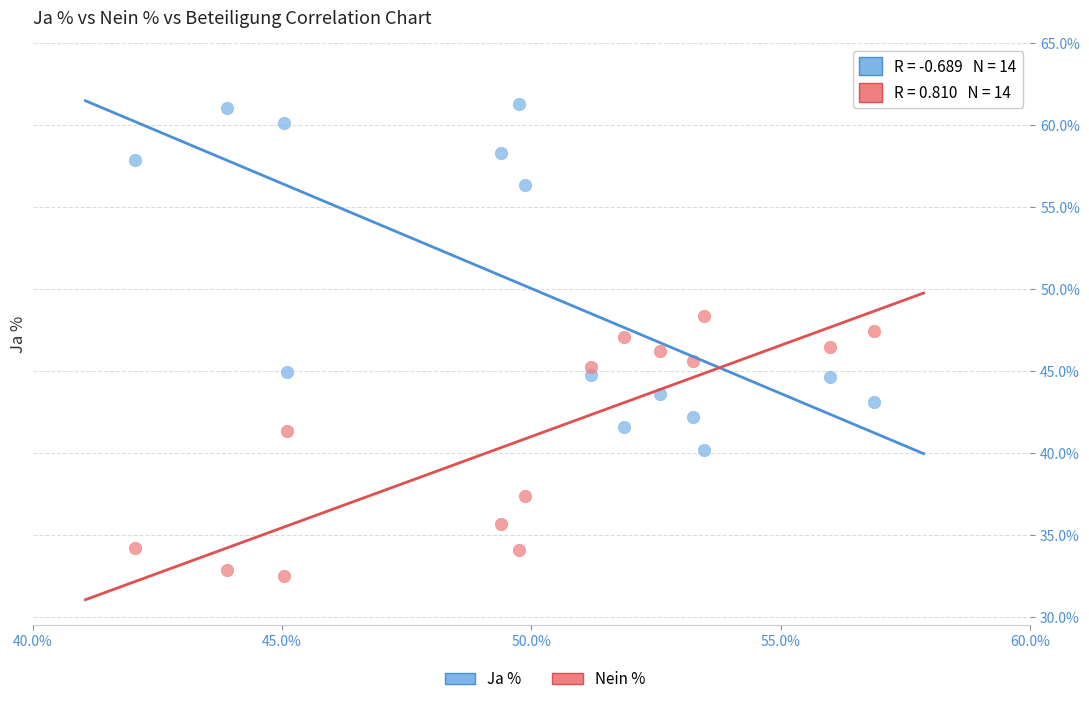

Across all data points, what is the range of X values (max minus min)?

14.8